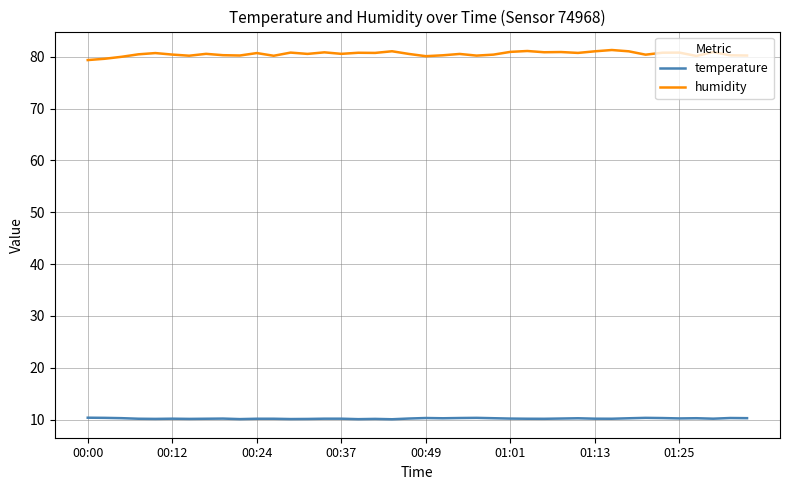

List the series in order of their overall mean, highest first.

humidity, temperature